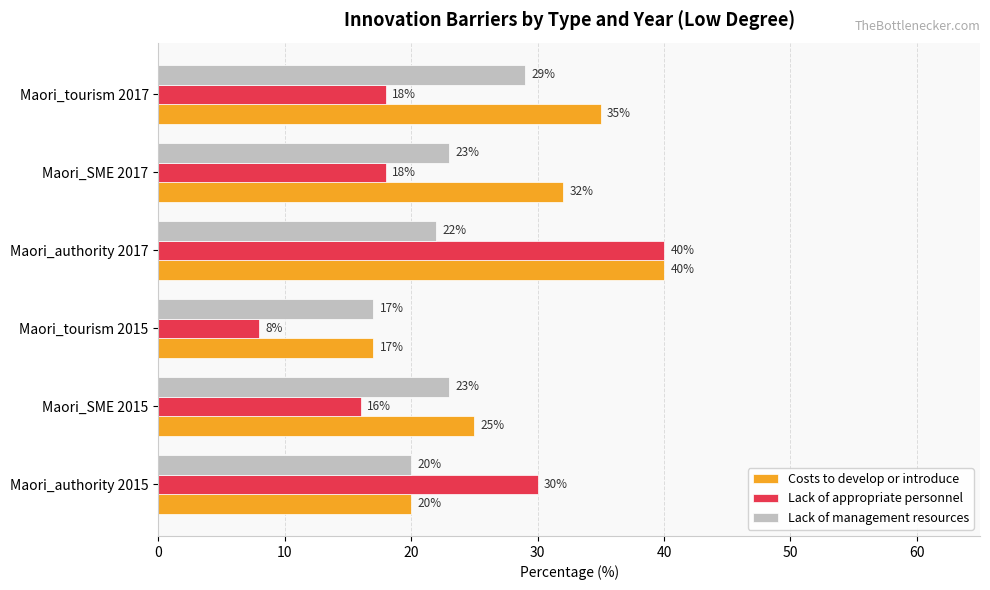

What is the spread (max minus min) of values at Maori_tourism 2017?

17